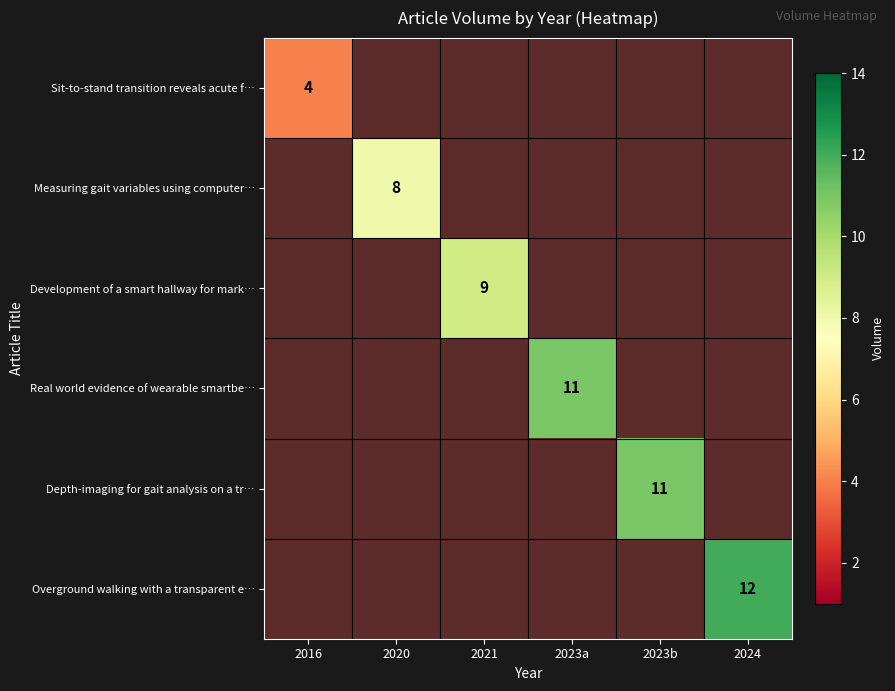

At how many categories does at least one series exceed 8?

4